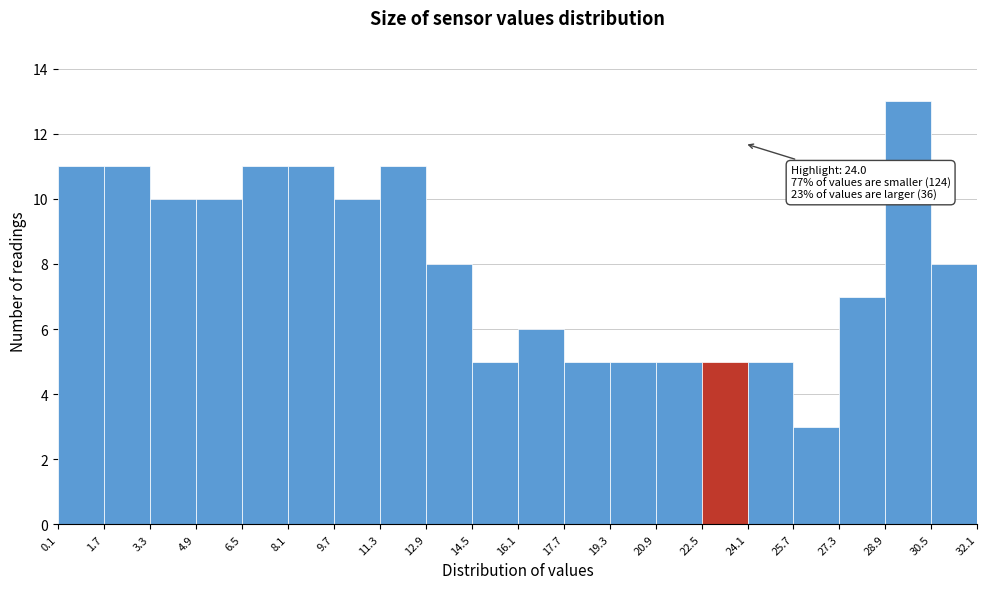

Over which range of the x-axis is the bar tallest?

28.9 to 30.5